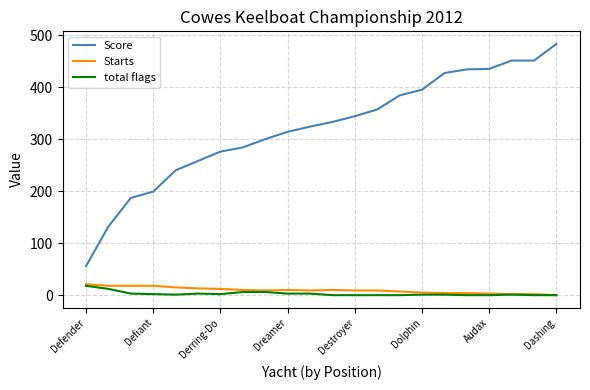

Does the chart display data point markers on the line(s)?

No